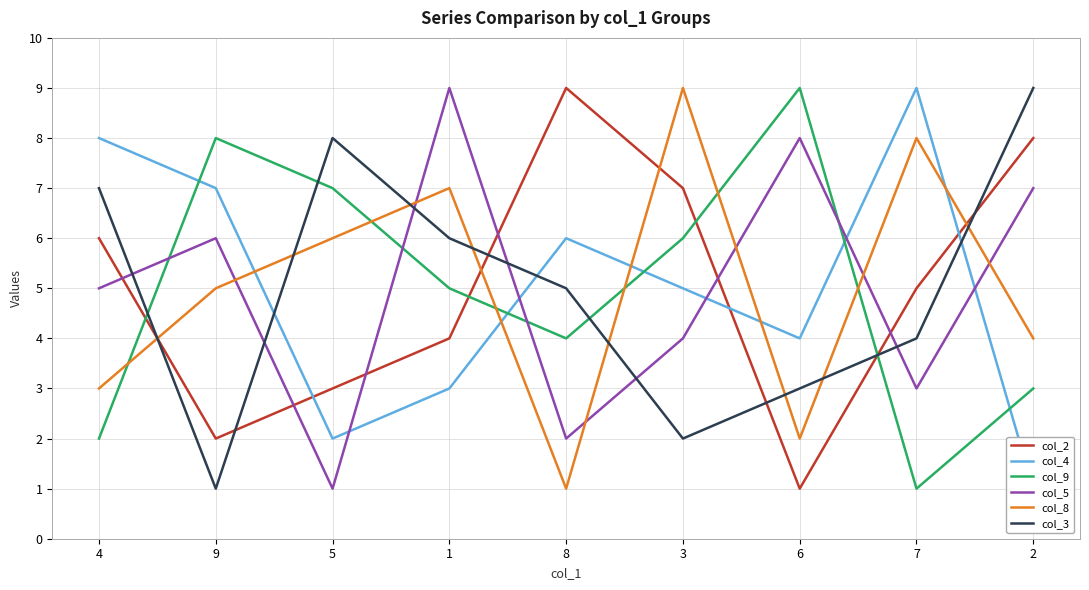

Is it true that col_3 equals 2 at 5?

False